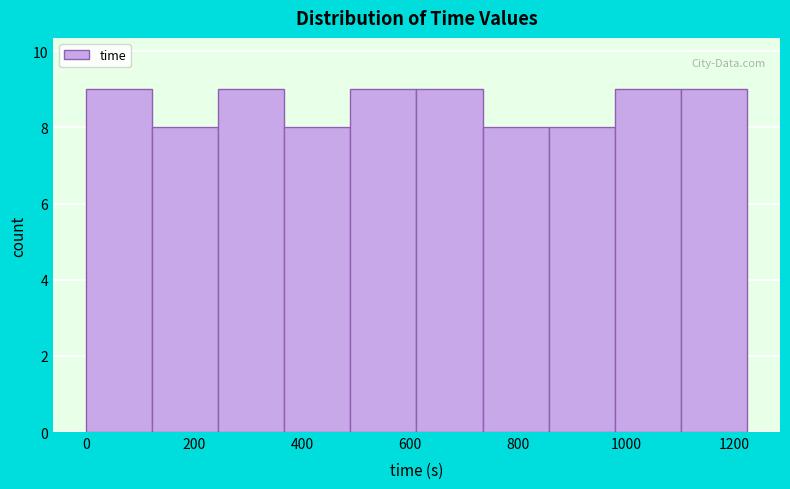

Reading left to right, transcribe this chart: for each bar, give the range it covers on the x-axis and its height. Neither the bar edges nor the heights are printed on the chart, so give them approximately, as read against the axes.

0 to 120: 9
120 to 240: 8
240 to 360: 9
360 to 480: 8
480 to 620: 9
620 to 740: 9
740 to 860: 8
860 to 980: 8
980 to 1100: 9
1100 to 1220: 9